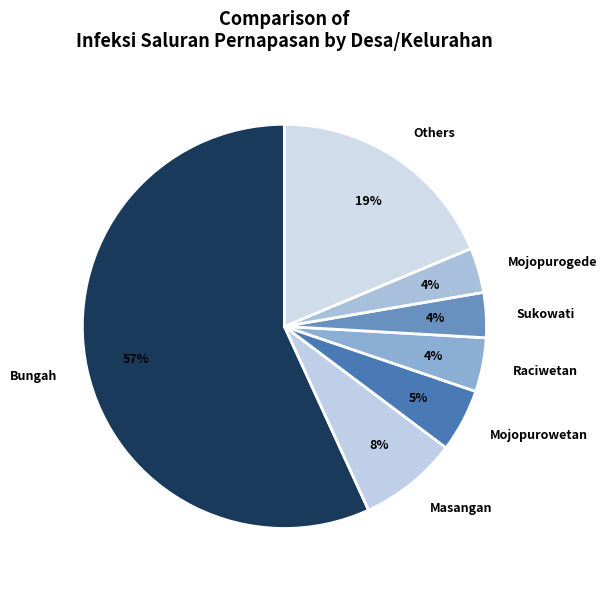

Count the number of slices in the pie.

7